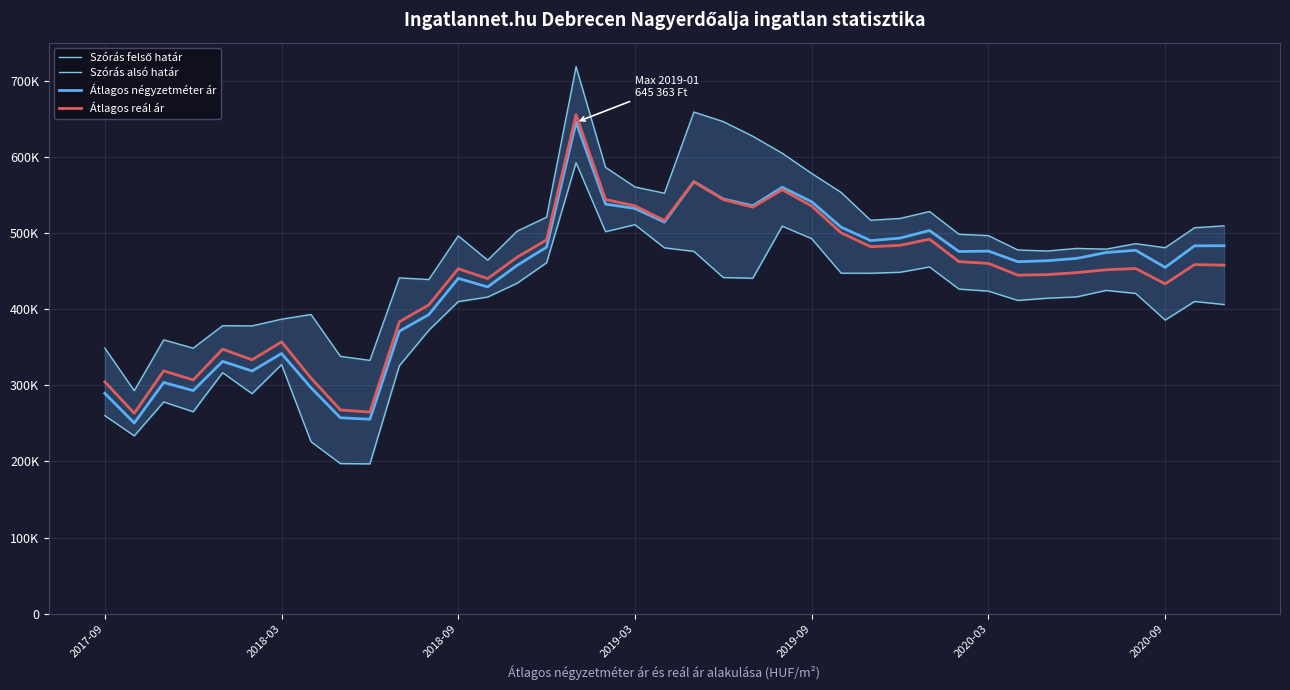

True or false: Szórás alsó határ and Átlagos négyzetméter ár intersect in this chart.

False